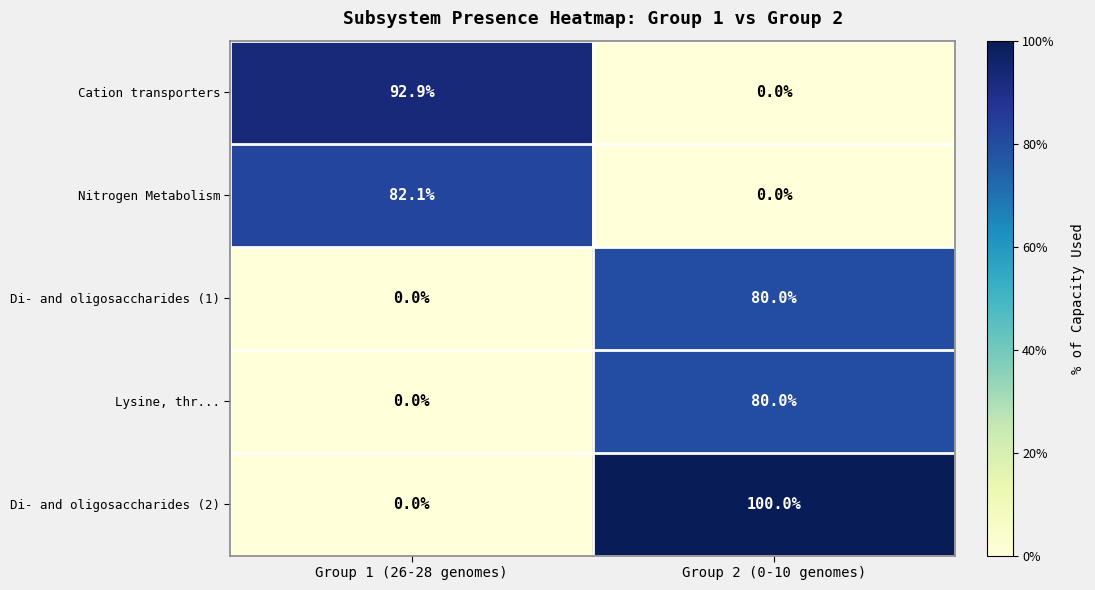

Where is Cation transporters nearest to the value 46?

Group 2 (0-10 genomes)